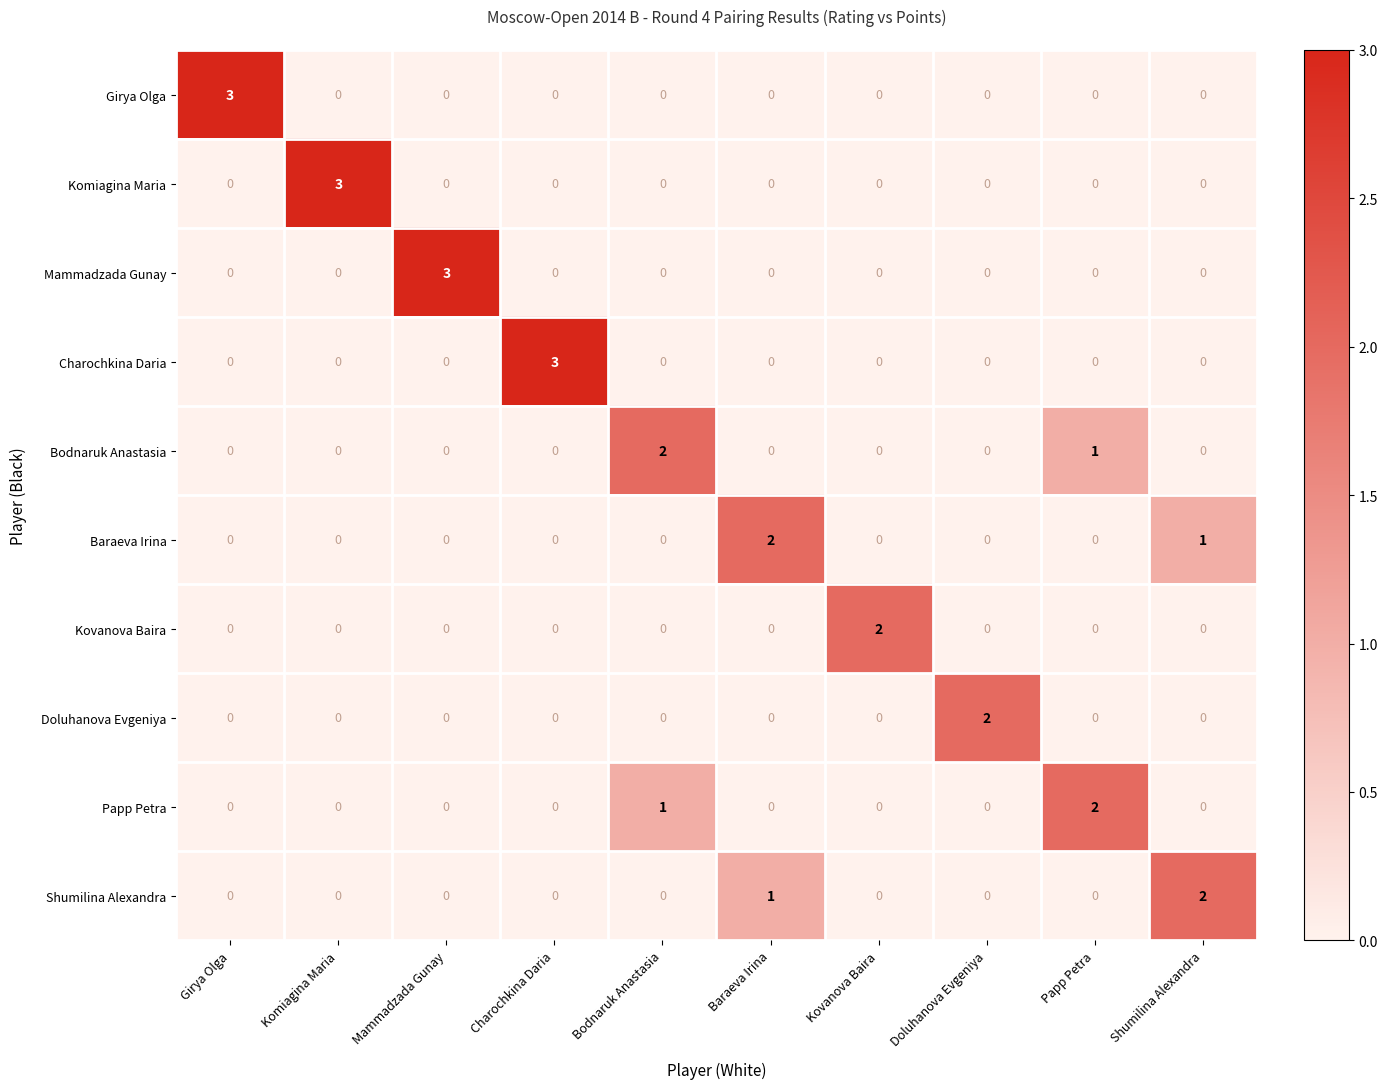

Count the Charochkina Daria values in the range 0 to 1.

9